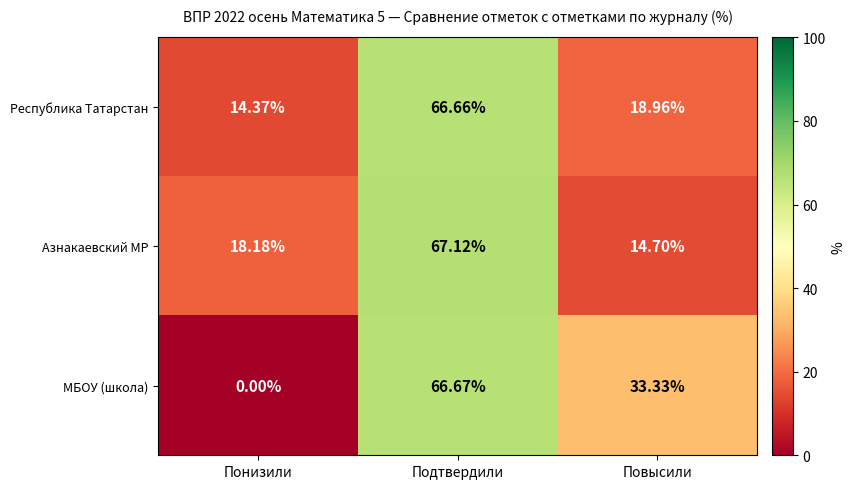

Count the number of categories in the chart.

3